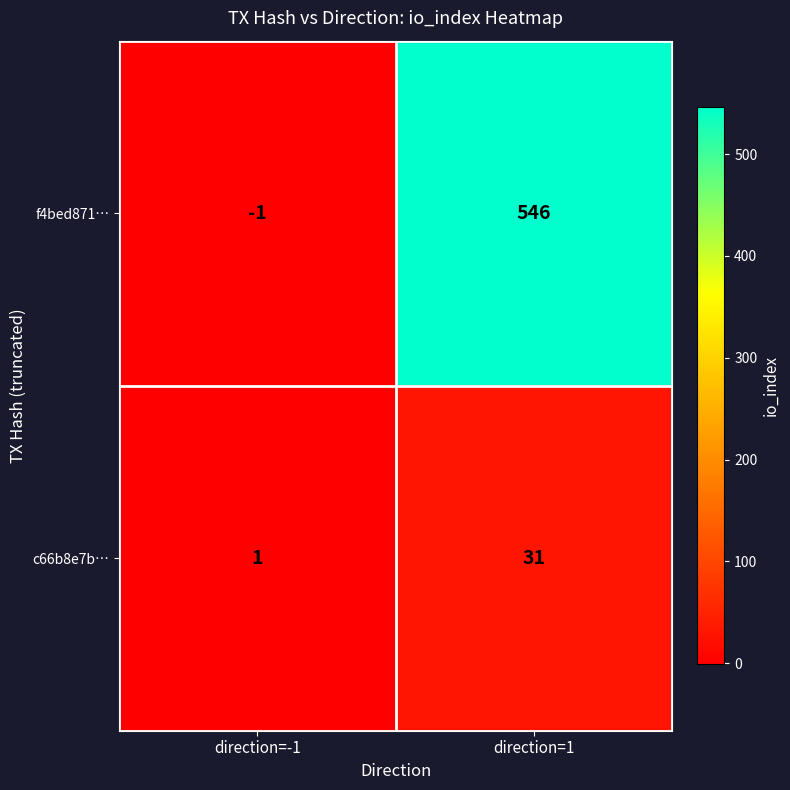

List the series in order of their peak value, lowest first.

c66b8e7b…, f4bed871…